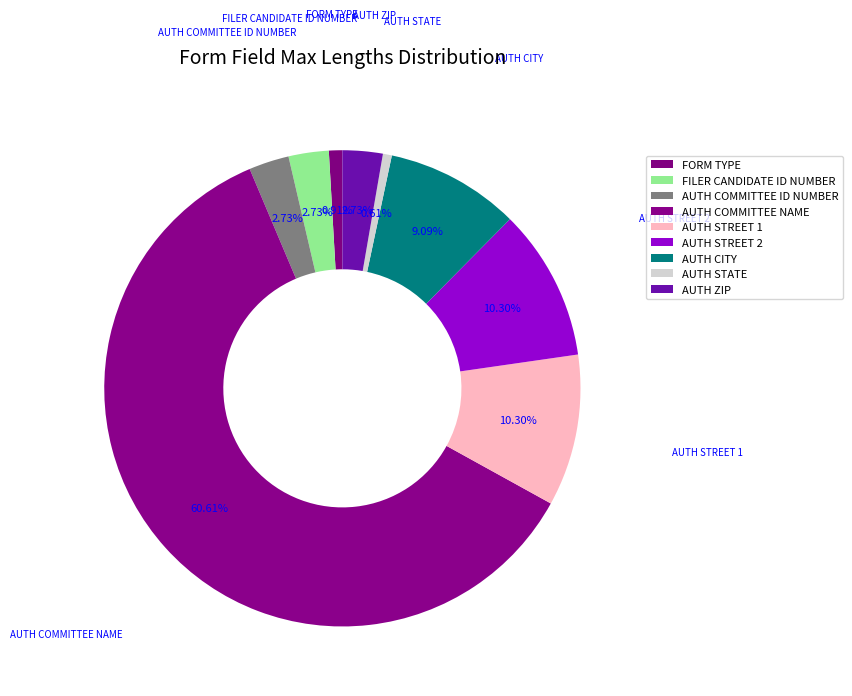

Approximately how many times larger is the value at FILER CANDIDATE ID NUMBER compared to FORM TYPE?

3.0